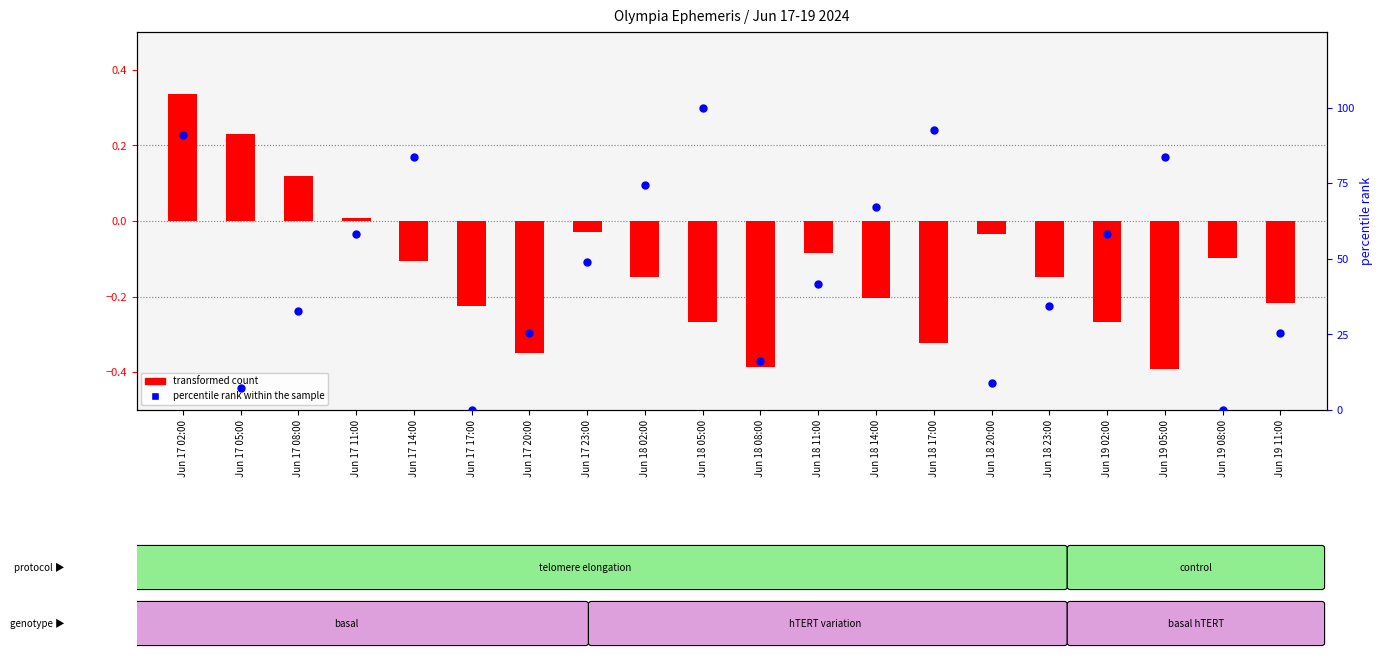

At how many categories does at least one series exceed 8?

17